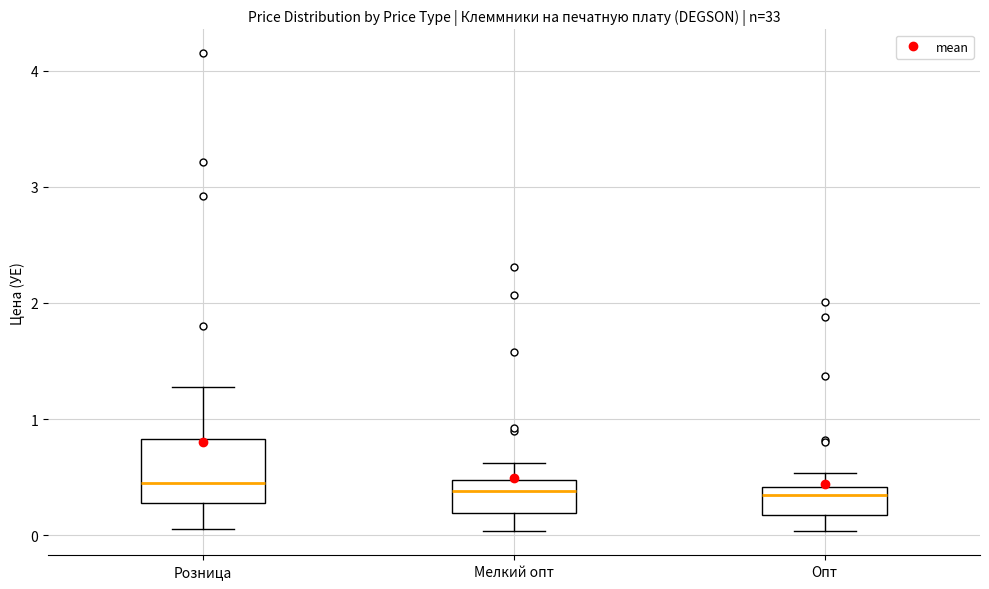

Reading left to right, read every box against the y-axis: the position of its median line, the range the box covers, and the ends of its whiskers. The values are not printed on the chart, so give them approximately, as read against the axis.

Розница: median 0.4, box 0.3 to 0.8, whiskers 0.1 to 1.3
Мелкий опт: median 0.4, box 0.2 to 0.5, whiskers 0.0 to 0.6
Опт: median 0.3, box 0.2 to 0.4, whiskers 0.0 to 0.5